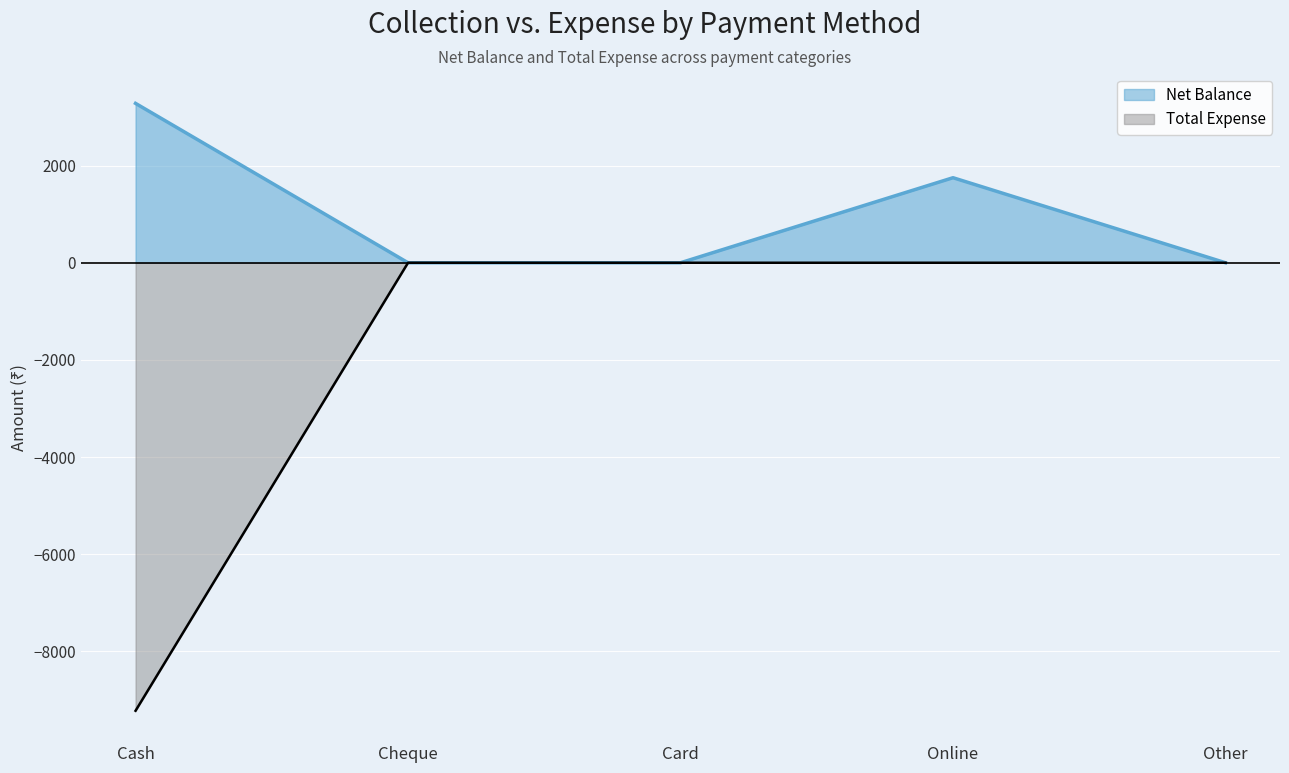

True or false: Total Expense has more than 0 points higher than both neighbors.

False